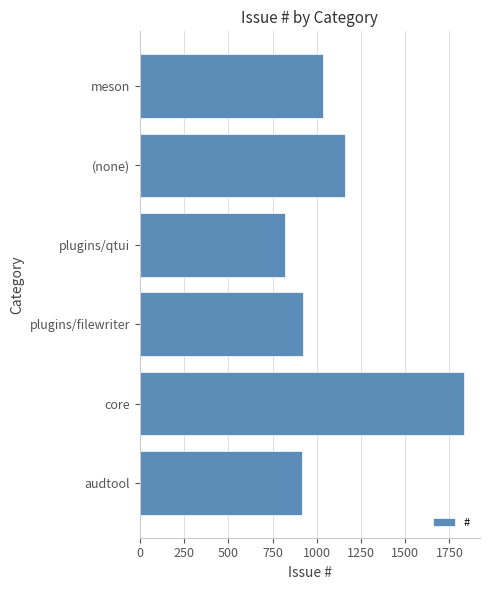

At which label is the value closest to 1325?

(none)